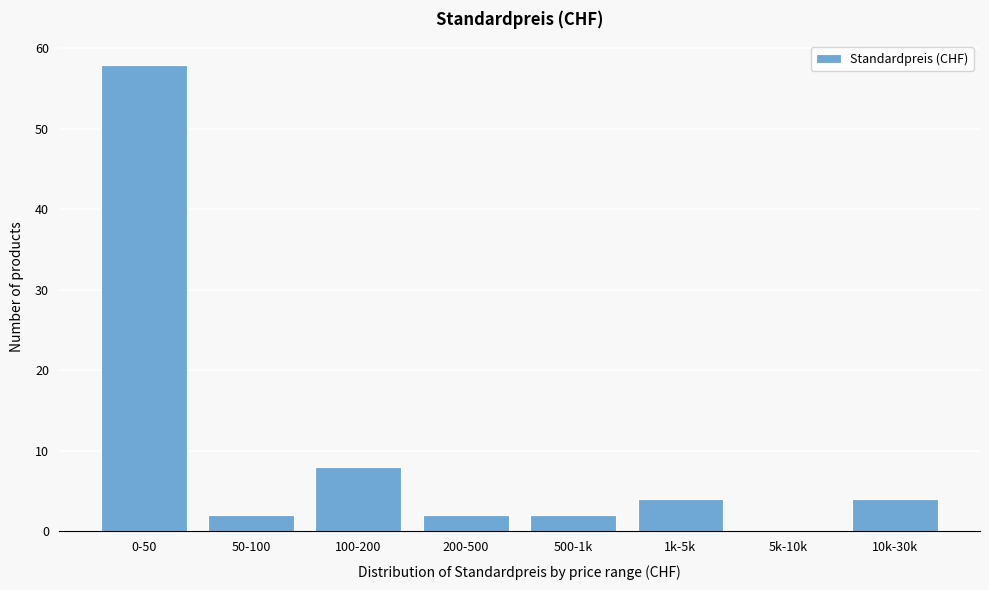

Reading right to left, transcribe all the data shown in this chart.

10k-30k=4	5k-10k=0	1k-5k=4	500-1k=2	200-500=2	100-200=8	50-100=2	0-50=58